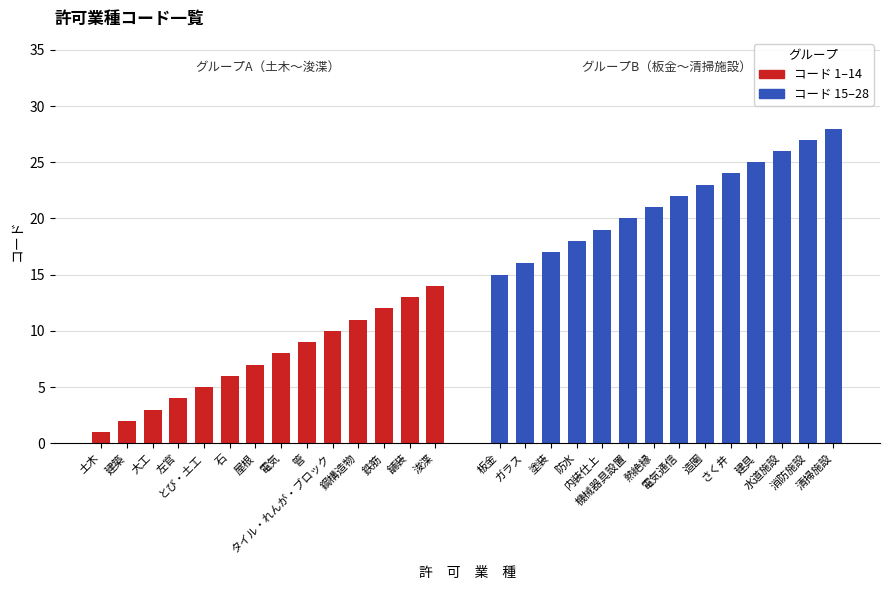

Are the bars grouped side by side (vs. stacked)?

Yes